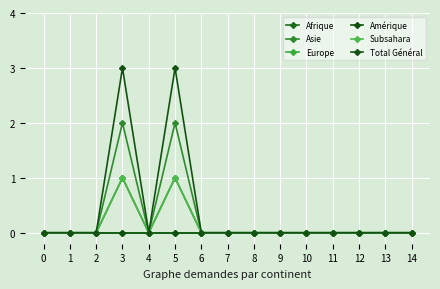

Does the chart have visible grid lines?

Yes